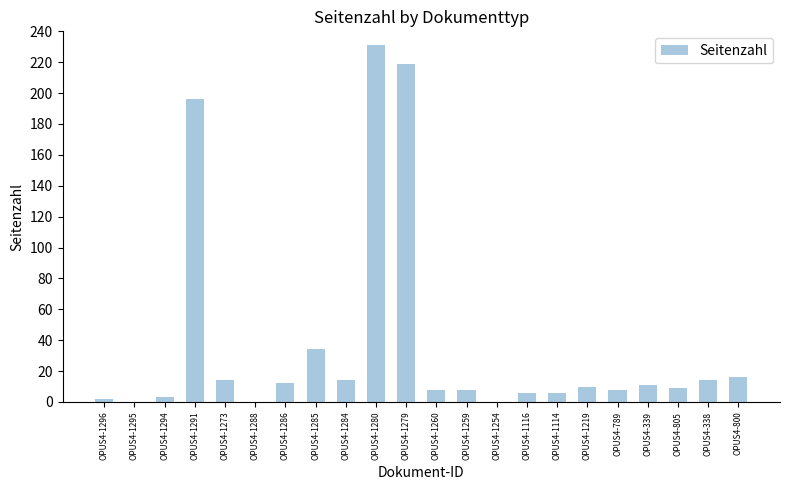

At which category does the chart reach its peak across all series?

OPUS4-1280